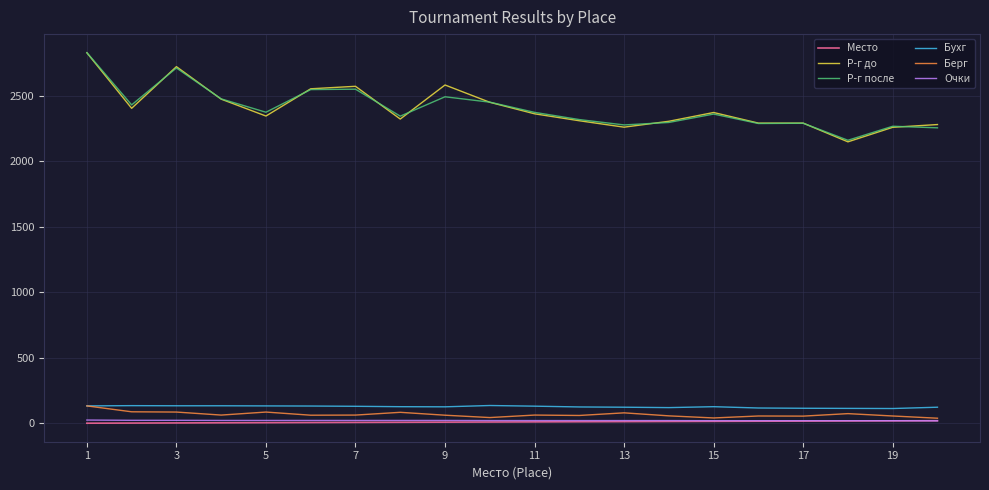

How many lines are shown in the chart?

6